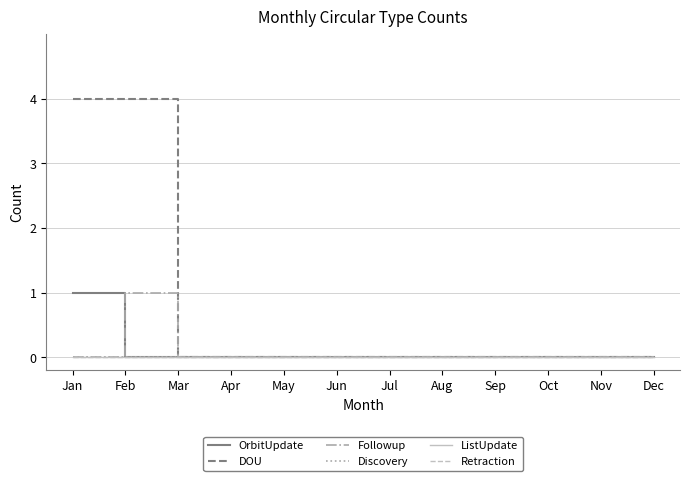

True or false: Retraction and Followup intersect in this chart.

False